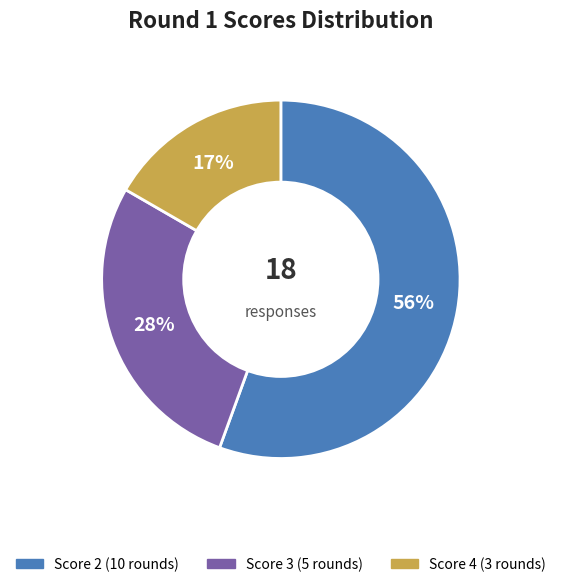

Is there a majority slice in this chart?

Yes